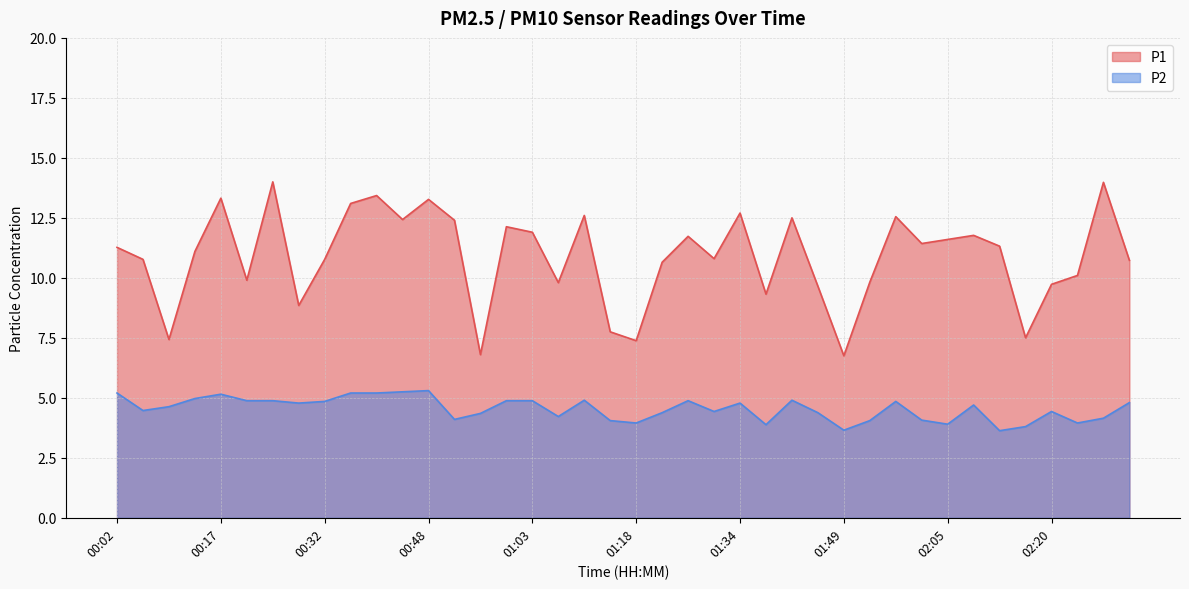

Where is the first local maximum for P2?

00:17